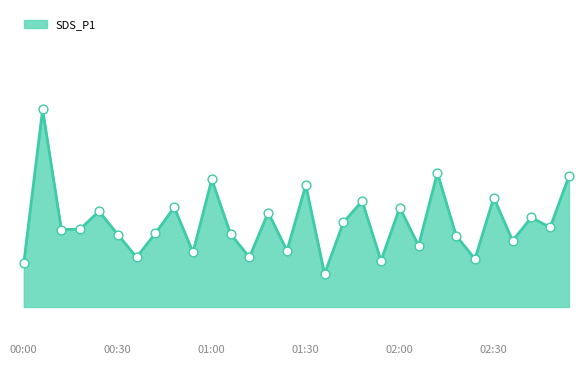

Is this an area chart (filled region under the line)?

Yes